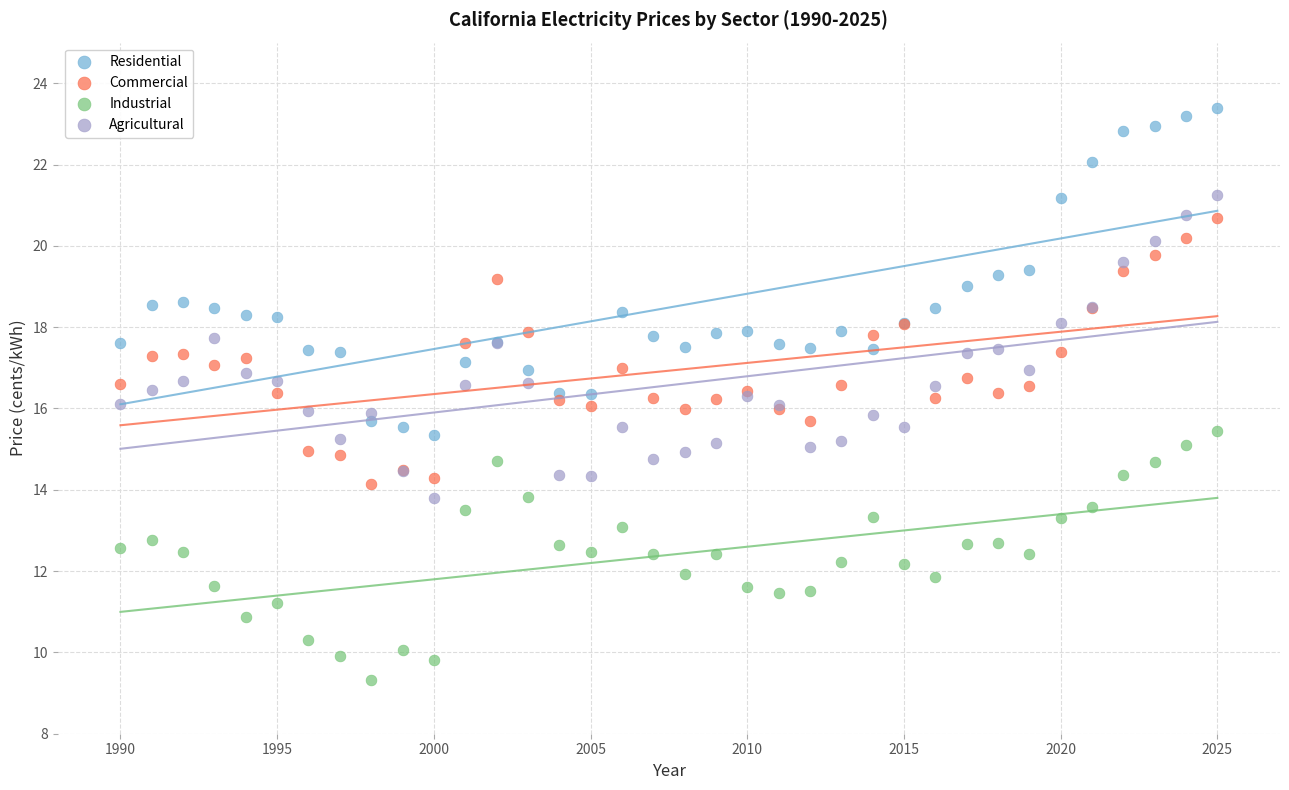

Which series contains the lowest Y value?

Industrial